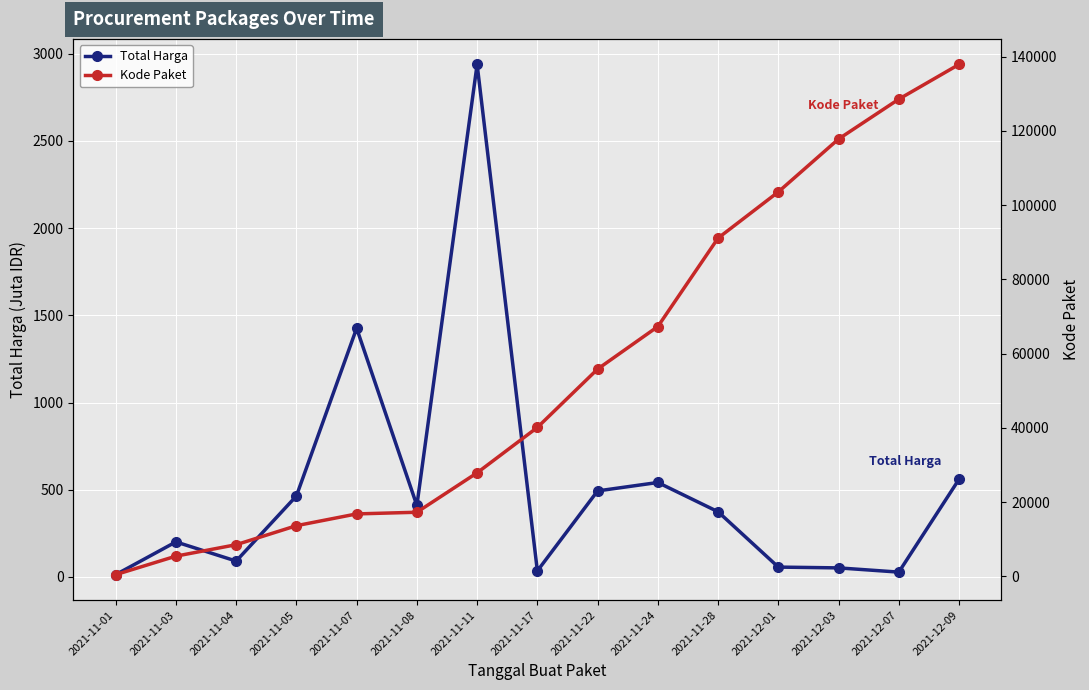

How many data points in Total Harga are above 373?

8